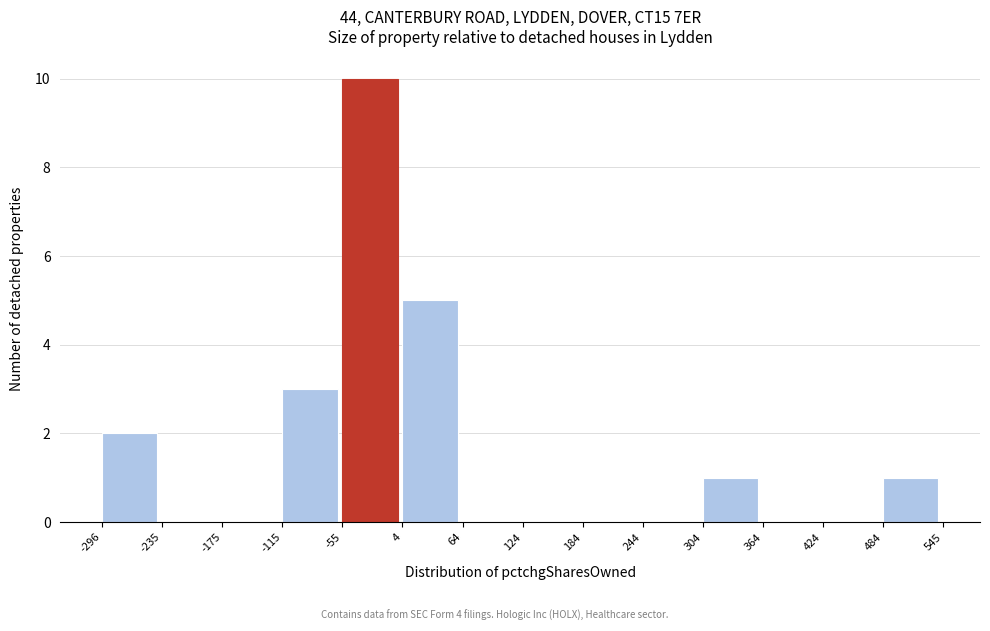

What is the height of the bar covering -115 to -55 on the x-axis? The values are not printed on the chart, so give them approximately, as read against the axis.

3